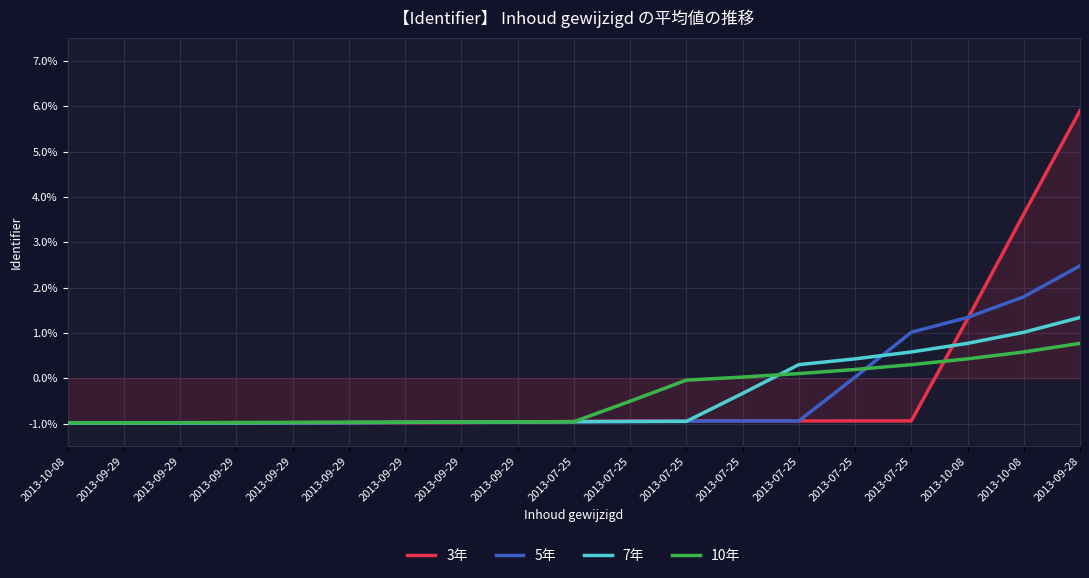

Count the number of data series in this chart.

4